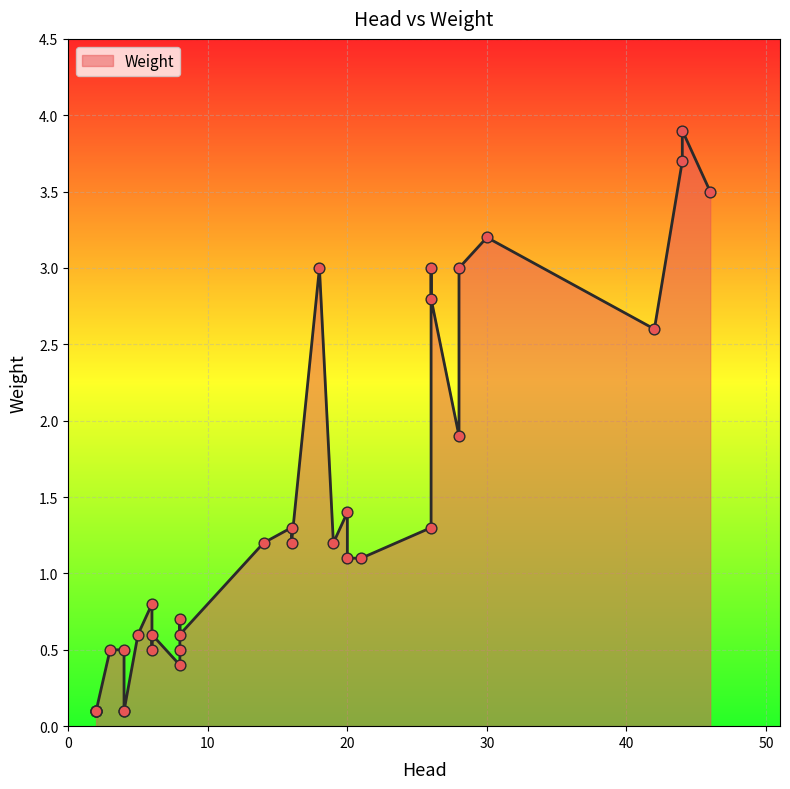

What is the change in value from 6 to 4?

-0.5